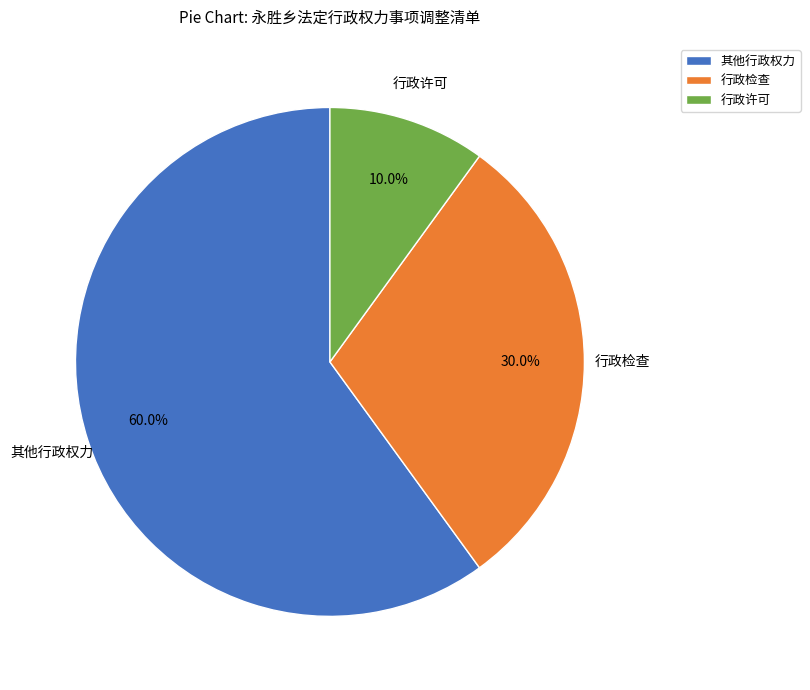

Between 行政许可 and 行政检查, which is larger?

行政检查